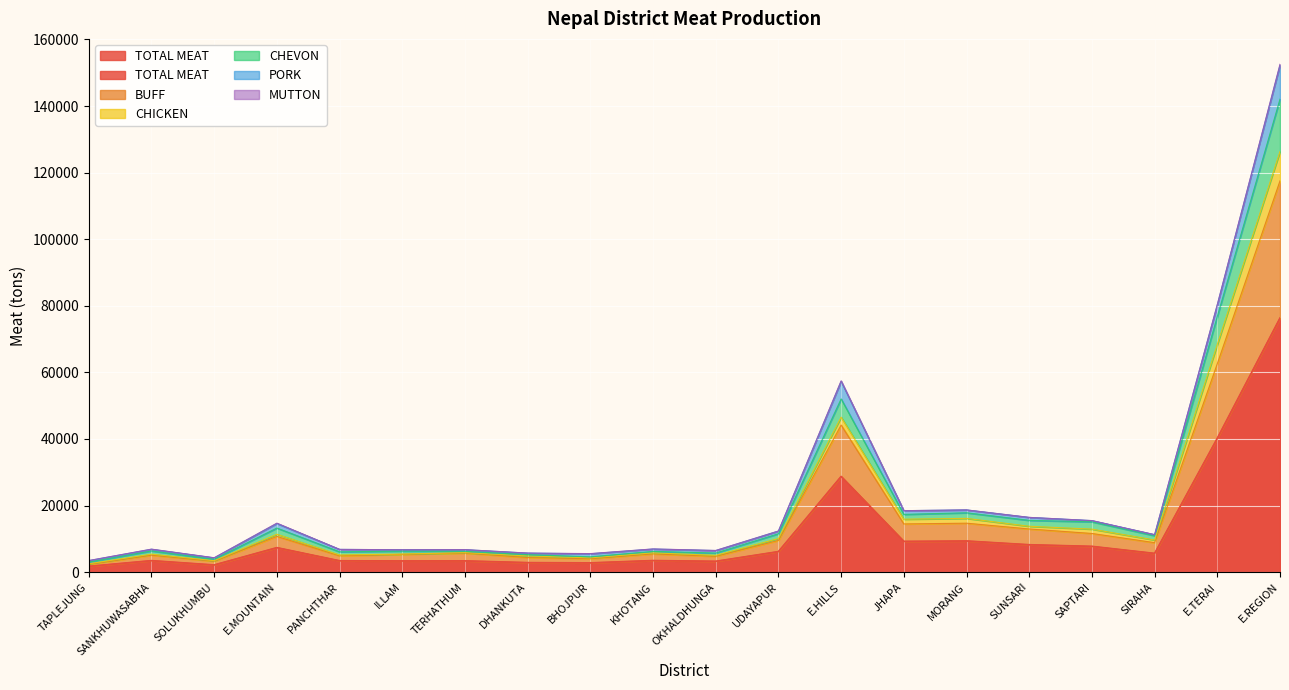

What is the maximum value for CHEVON?

152268